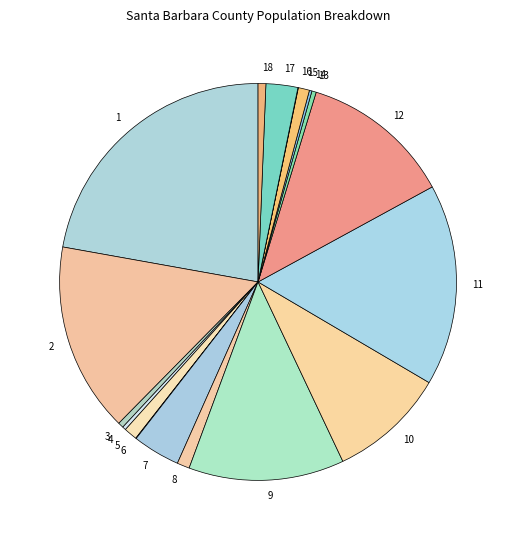

Approximately how many times larger is the value at 15 compared to 18?

1.4